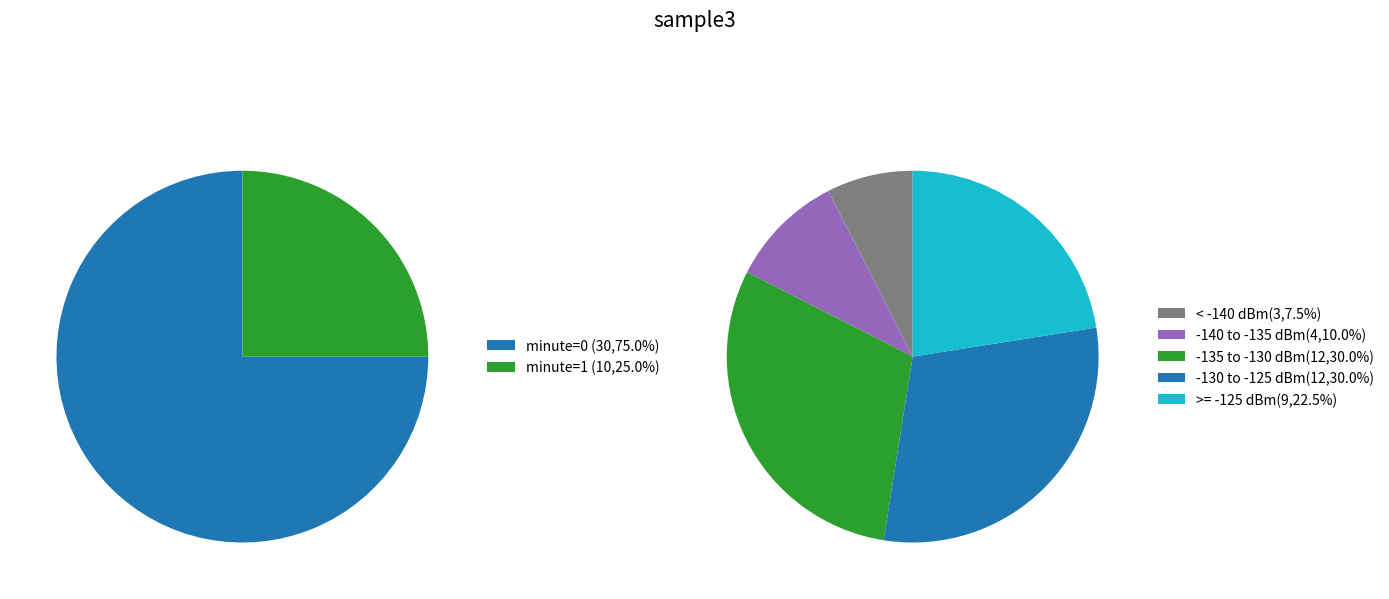

Is 7 the majority of the pie?

No